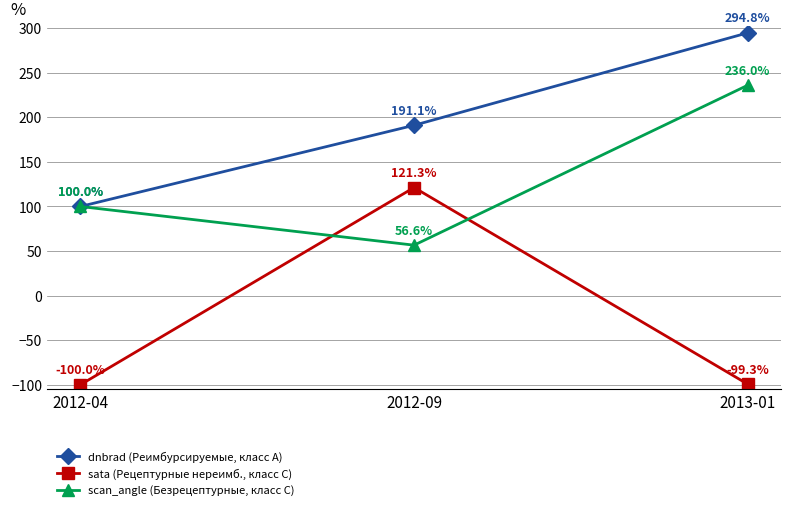

What is the greatest value displayed?

294.8